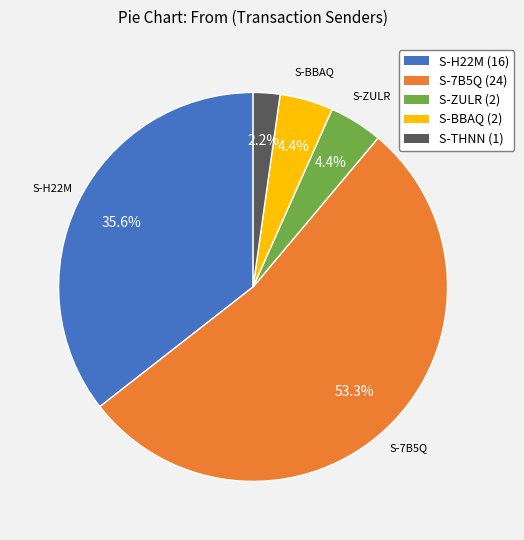

How many segments does this pie chart have?

5